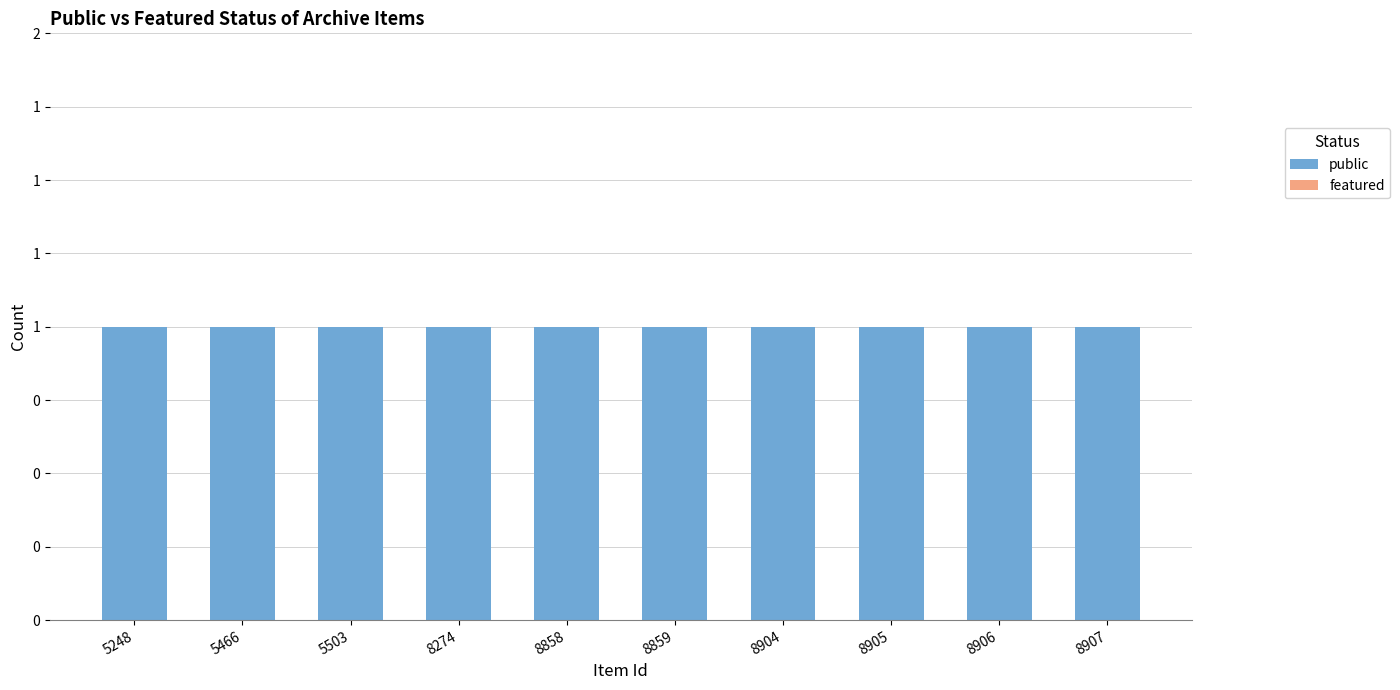

Reading left to right, list all the values displayed in this chart.

public: 1	1	1	1	1	1	1	1	1	1
featured: 0	0	0	0	0	0	0	0	0	0